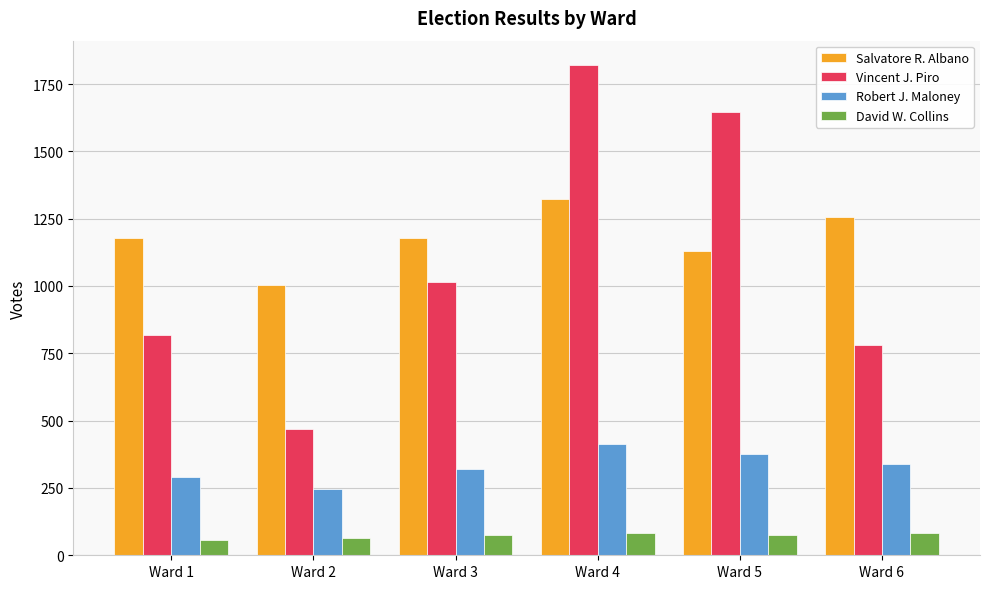

How many groups of bars are there?

6